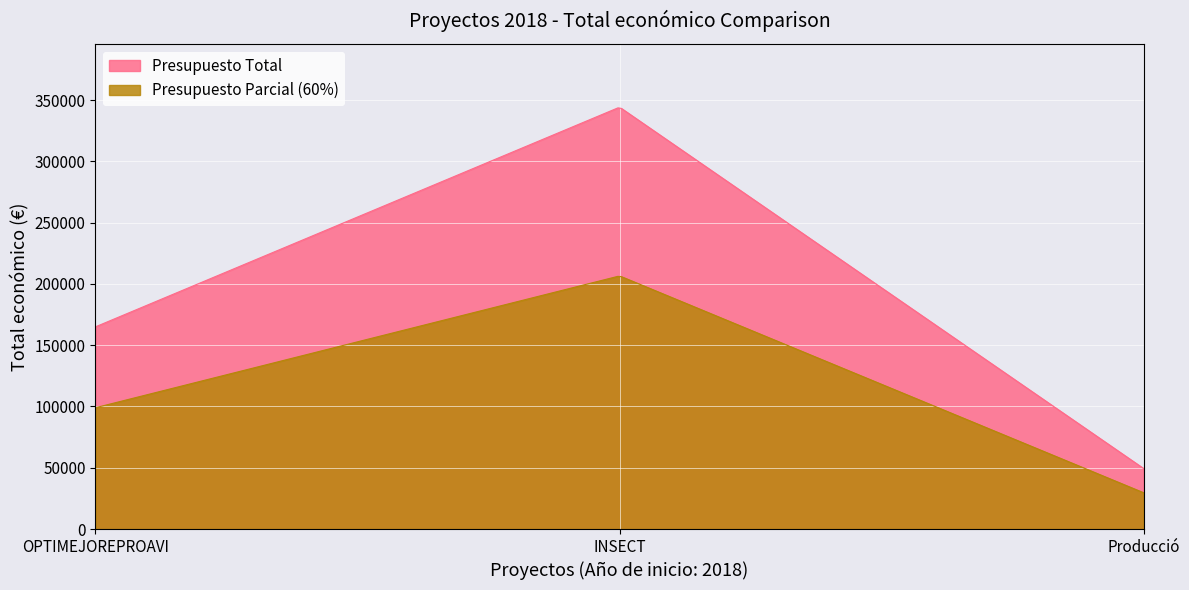

What is the difference between the maximum and minimum values in the Presupuesto Parcial (60%) series?

176606.1